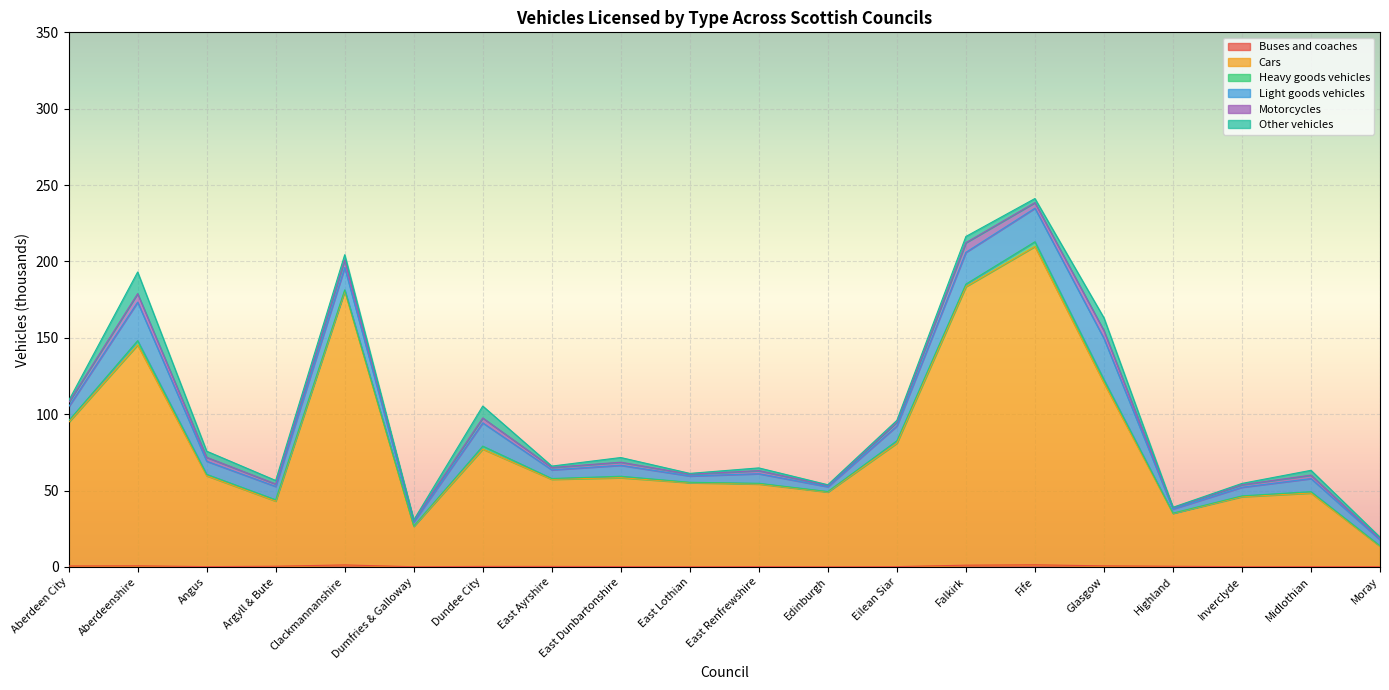

What is the difference between the second highest and minimum values in the Cars series?

169.0